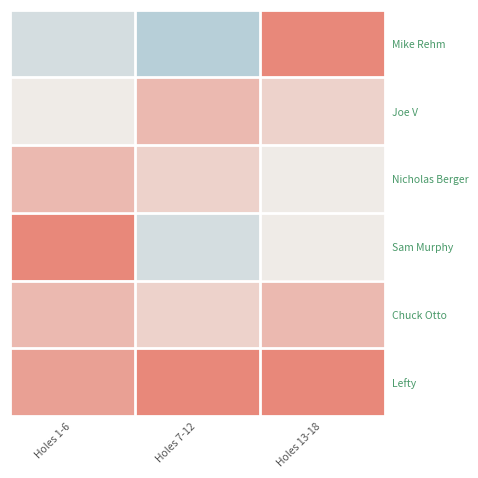

What is the total value across all series at Holes 1-6?

10